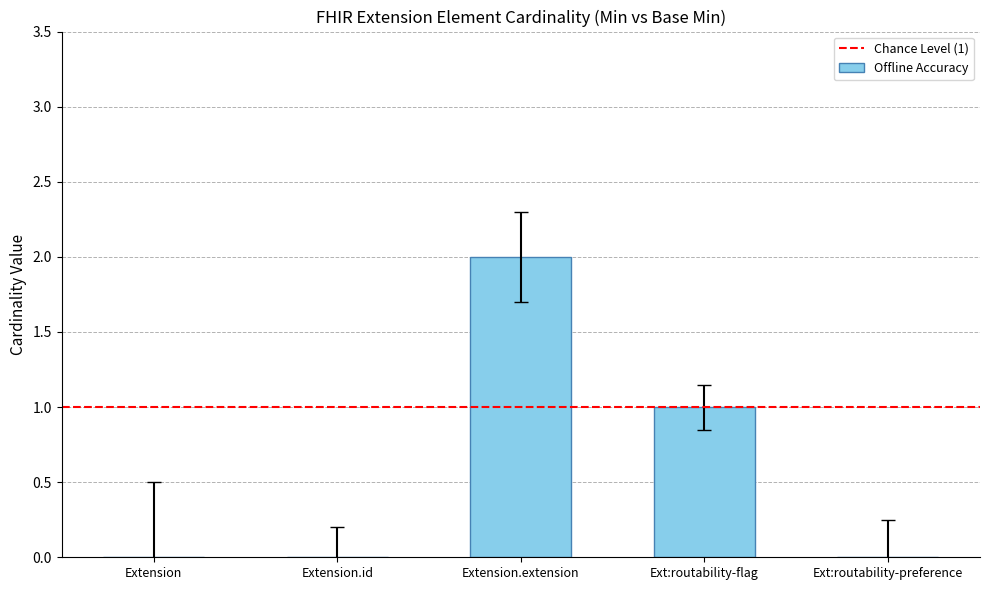

What is the sum of all values?

3